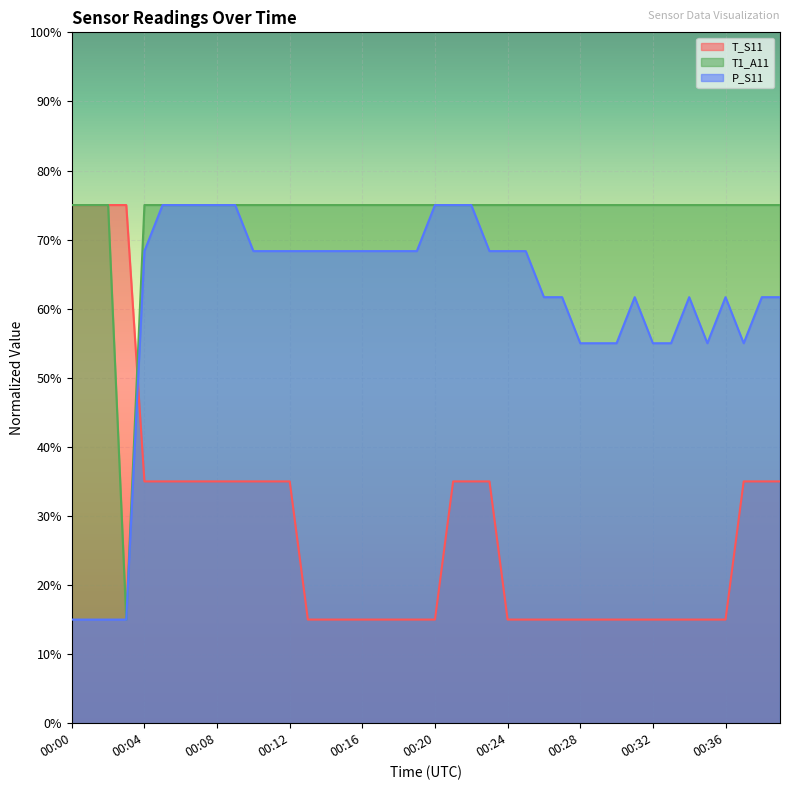

What is the value of the T1_A11 point at the 13th from the left?

75.0